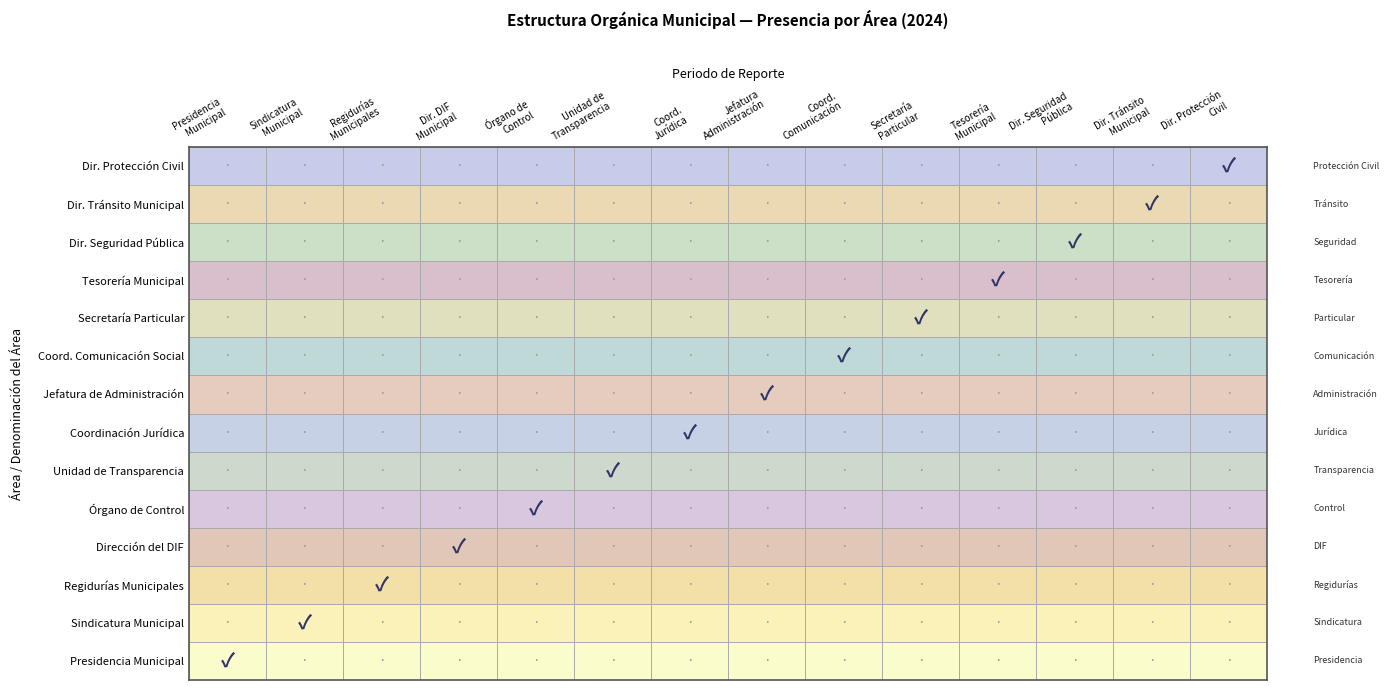

How many data points in Jefatura de Administración are above 0?

1